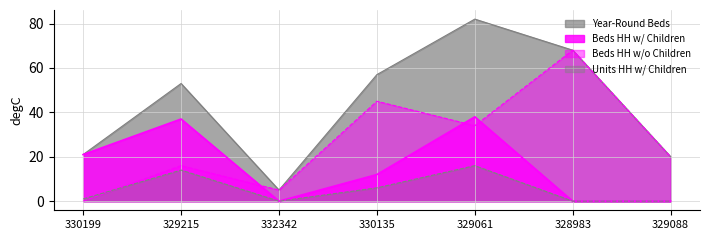

What is the sum of all Beds HH w/ Children values?

108